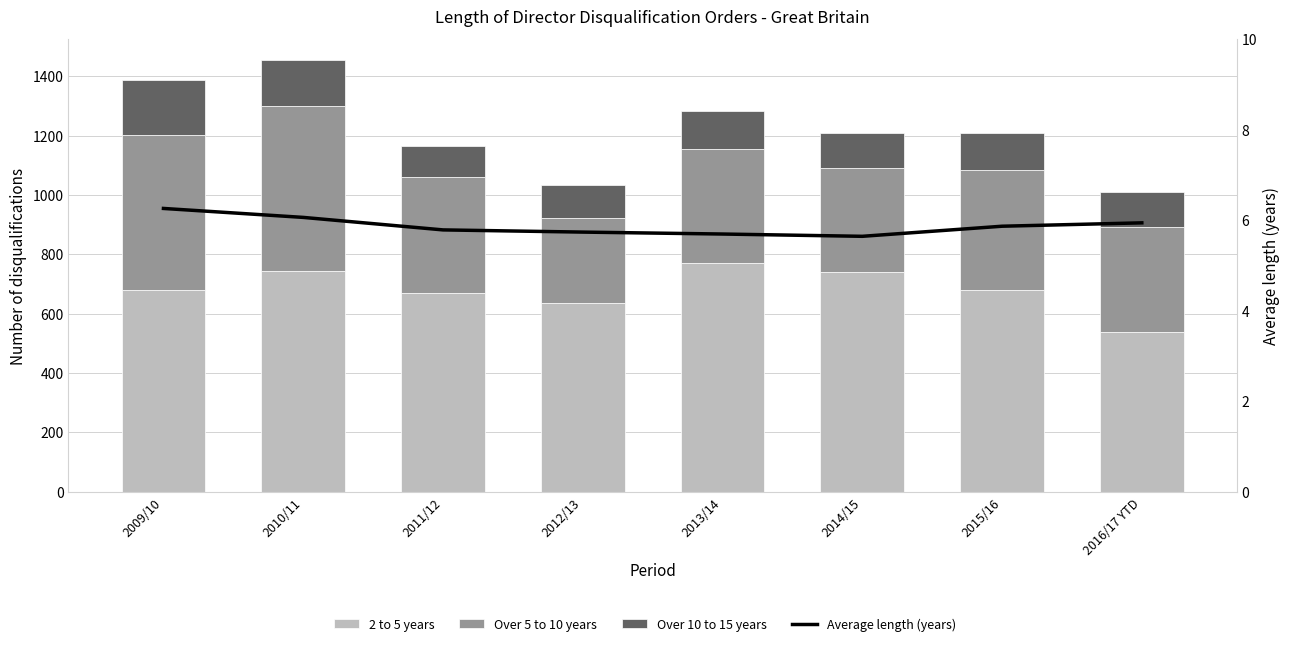

Rank the series by their average value, from lowest to highest.

Average length (years), Over 10 to 15 years, Over 5 to 10 years, 2 to 5 years